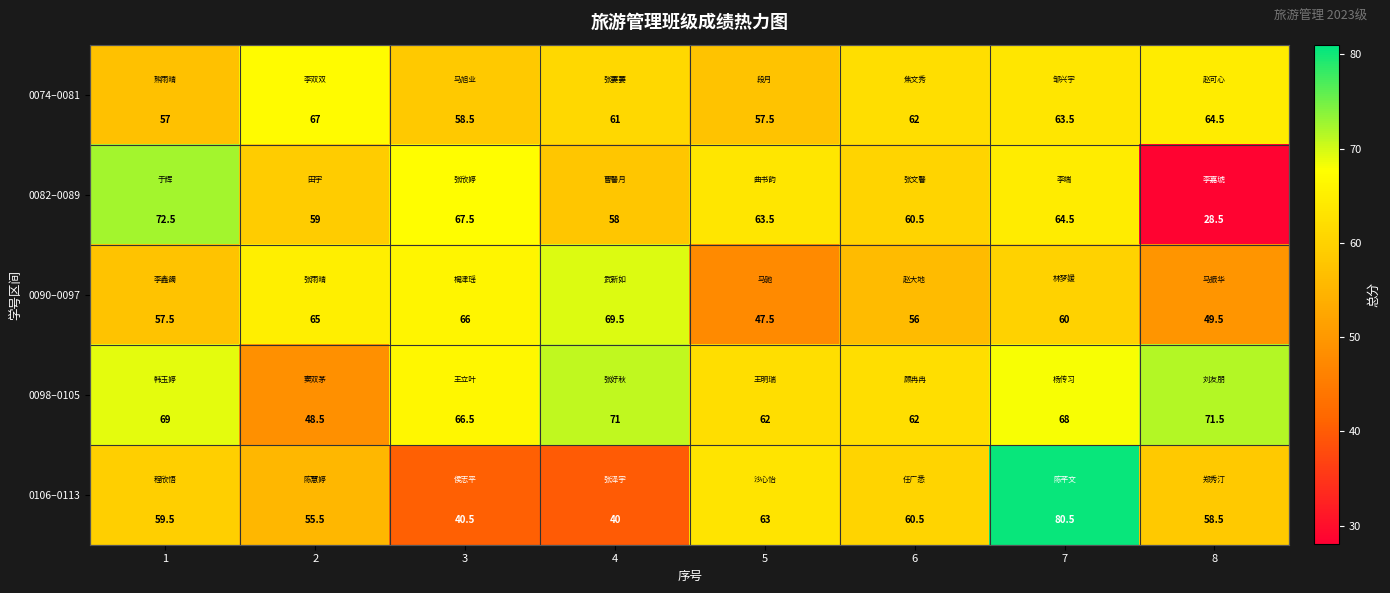

What is the difference between the highest and lowest values at 5?

16.0